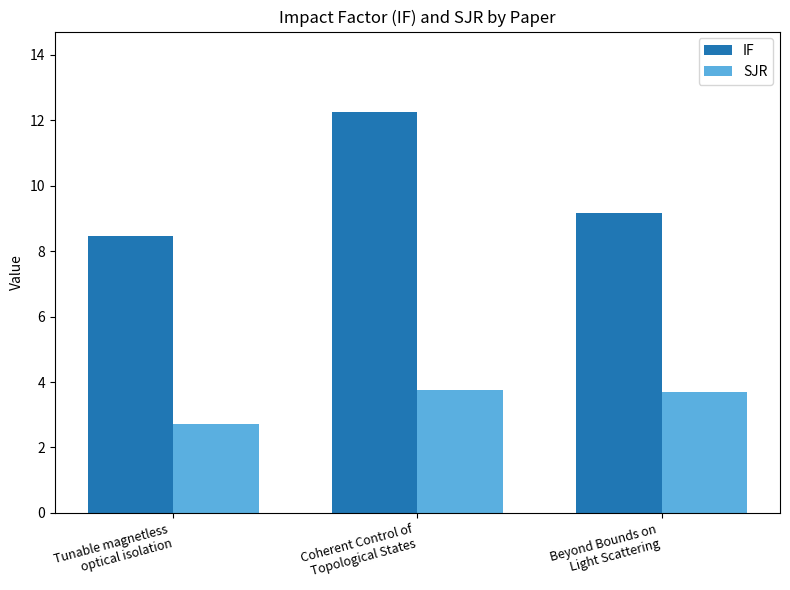

What is the sum of all SJR values?

10.2